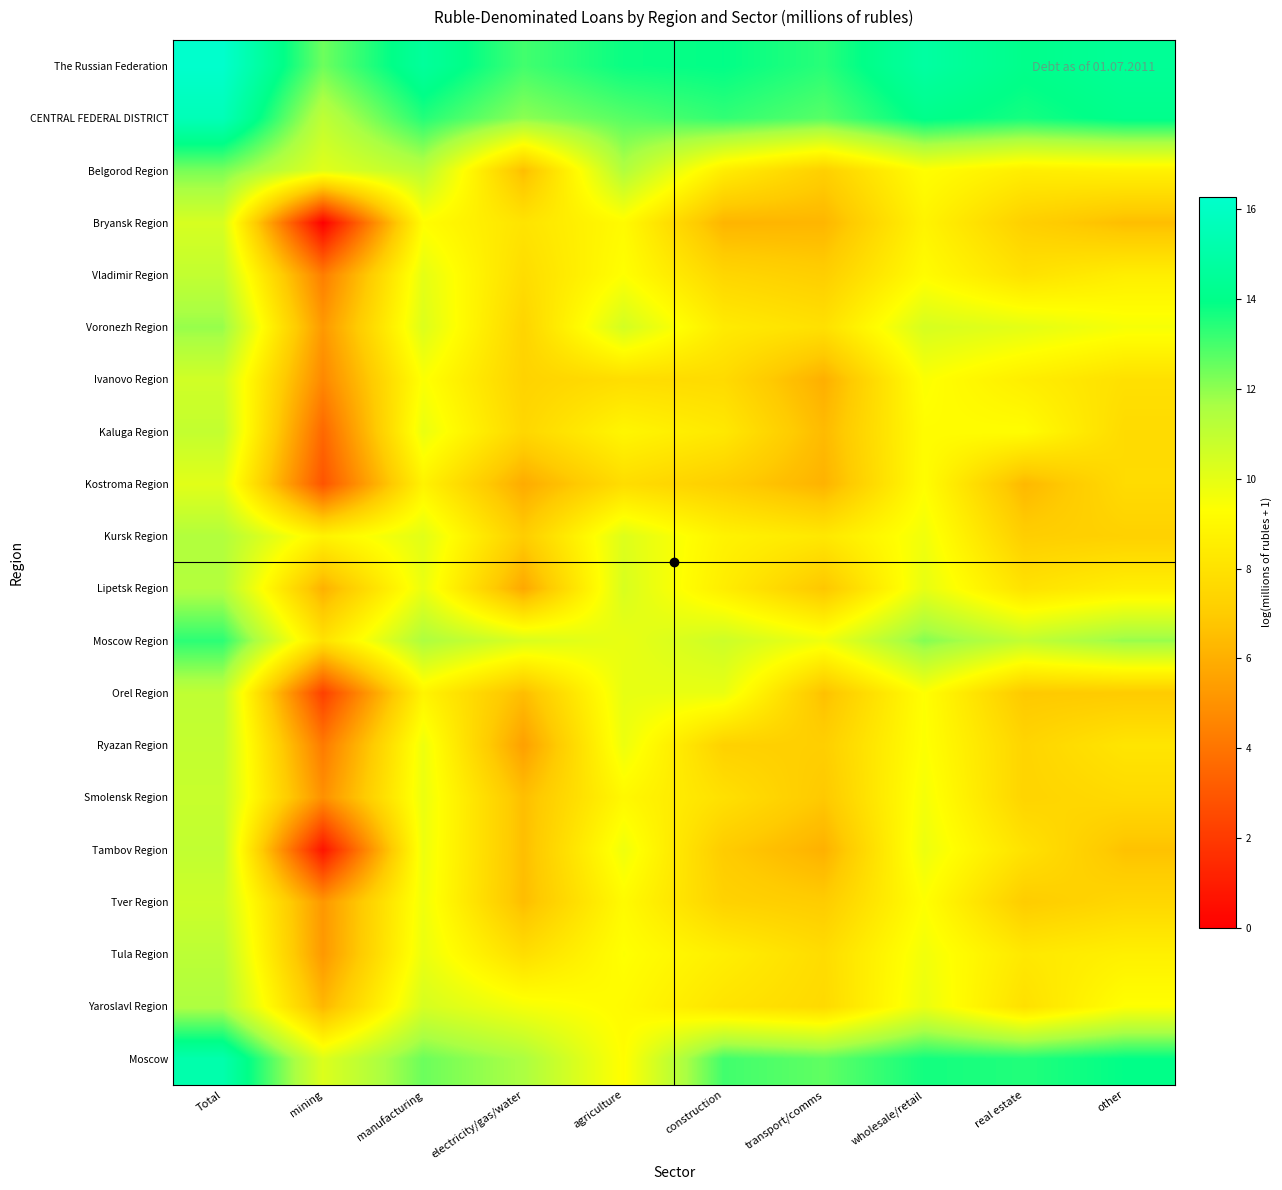

At how many categories does at least one series exceed 6?

10